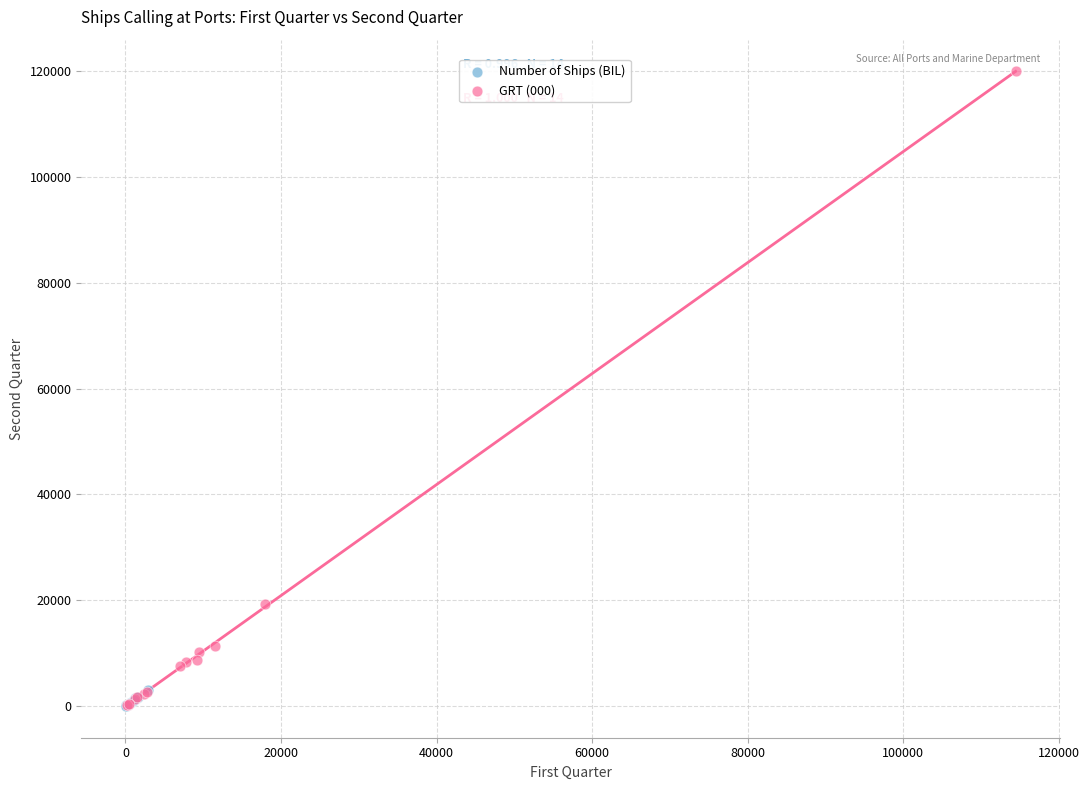

Which series has the widest spread of Y values?

GRT (000)